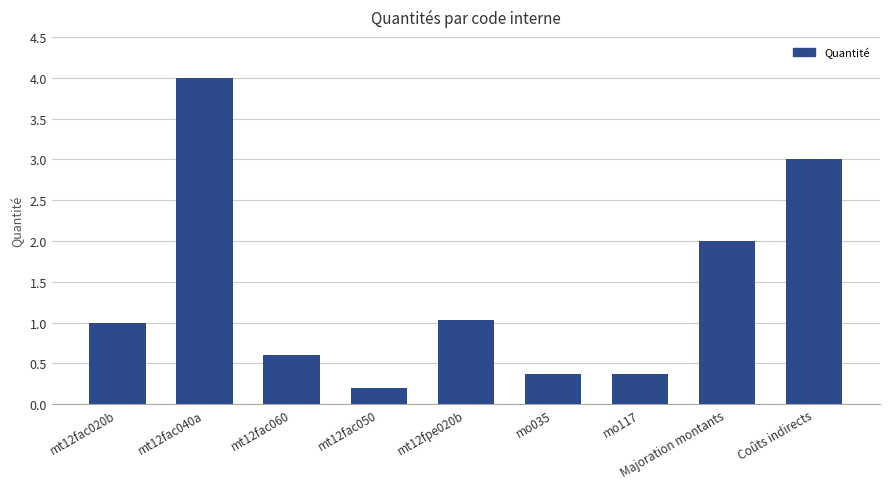

Reading left to right, what are all the values shown in this chart?

mt12fac020b=1.0	mt12fac040a=4.0	mt12fac060=0.6	mt12fac050=0.2	mt12fpe020b=1.0	mo035=0.4	mo117=0.4	Majoration montants=2.0	Coûts indirects=3.0